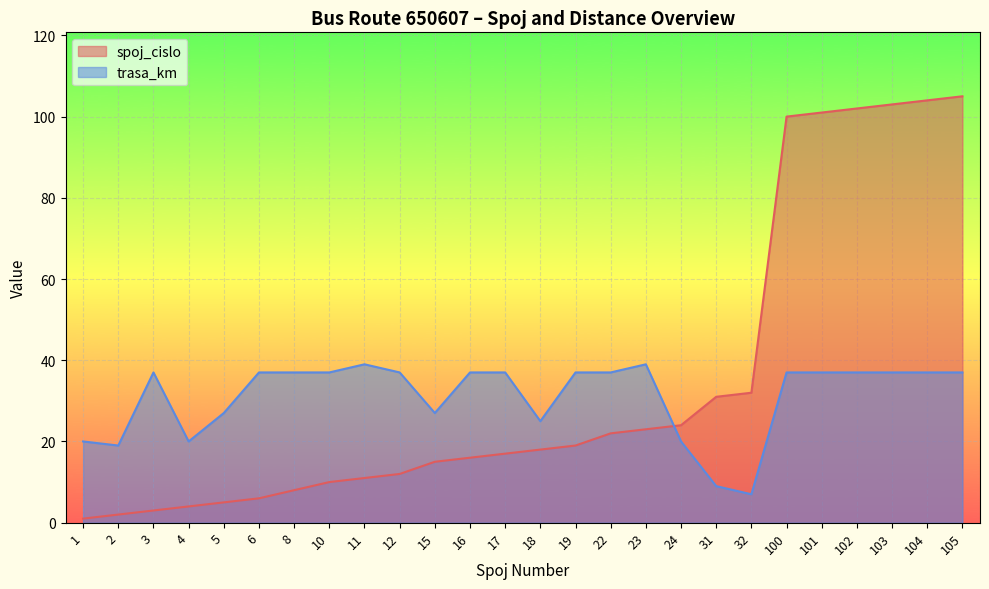

Reading left to right, extract all data points from this chart.

spoj_cislo: 1=1	2=2	3=3	4=4	5=5	6=6	8=8	10=10	11=11	12=12	15=15	16=16	17=17	18=18	19=19	22=22	23=23	24=24	31=31	32=32	100=100	101=101	102=102	103=103	104=104	105=105
trasa_km: 1=20	2=19	3=37	4=20	5=27	6=37	8=37	10=37	11=39	12=37	15=27	16=37	17=37	18=25	19=37	22=37	23=39	24=20	31=9	32=7	100=37	101=37	102=37	103=37	104=37	105=37